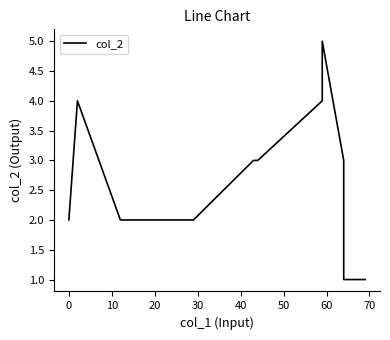

What is the difference between the second highest and minimum values?

3